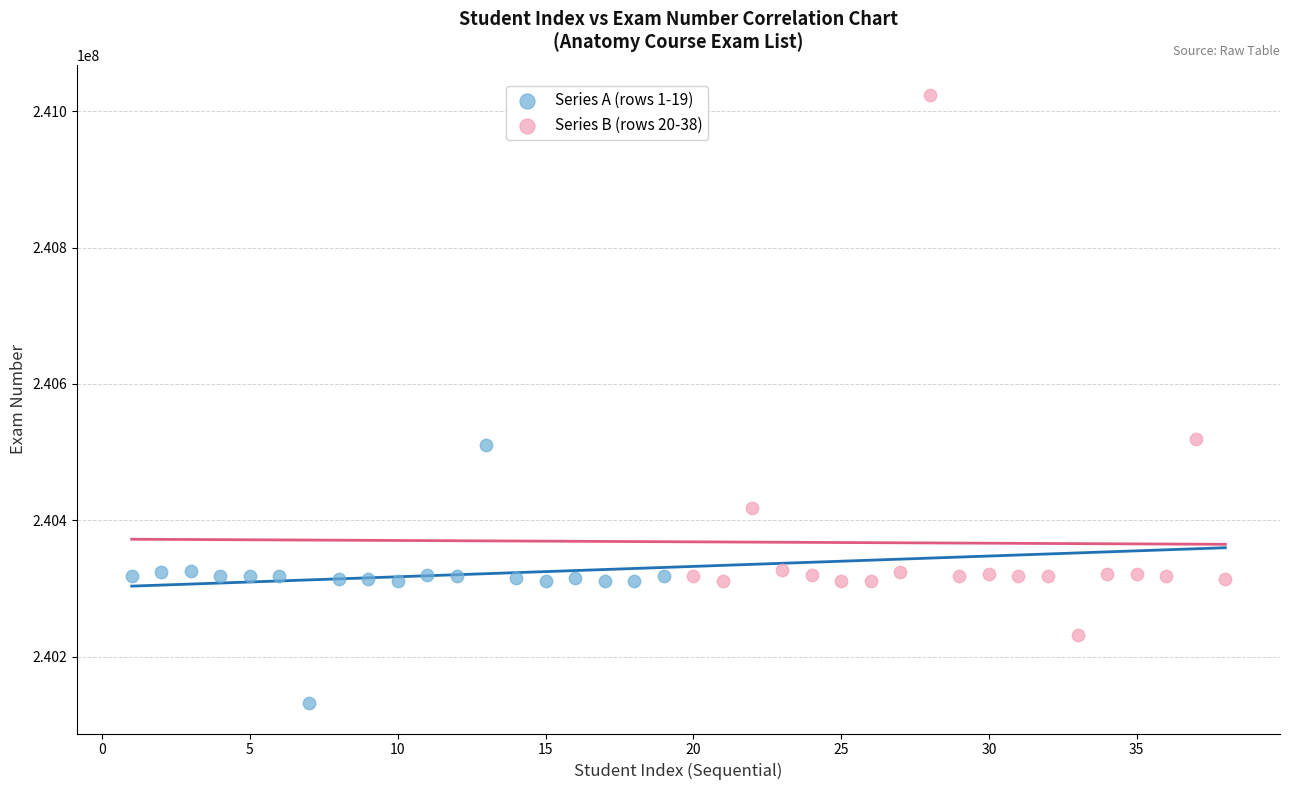

Which series reaches the minimum Y coordinate?

Series A (rows 1-19)